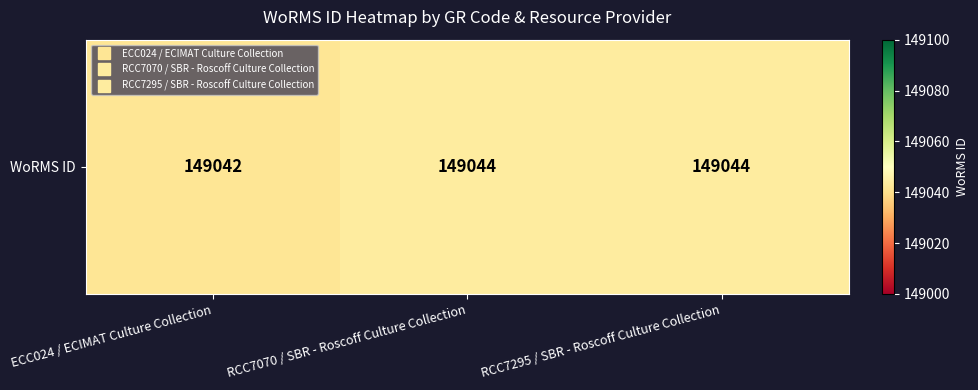

What is the change in value from ECC024 / ECIMAT Culture Collection to RCC7295 / SBR - Roscoff Culture Collection?

+2